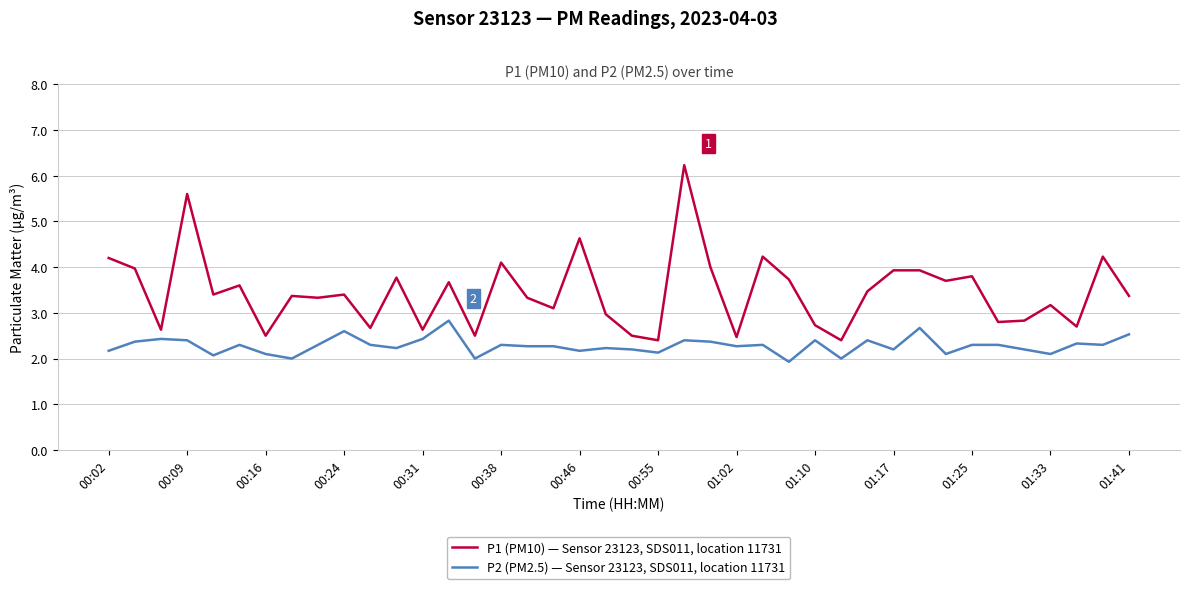

Count the number of categories in the chart.

40